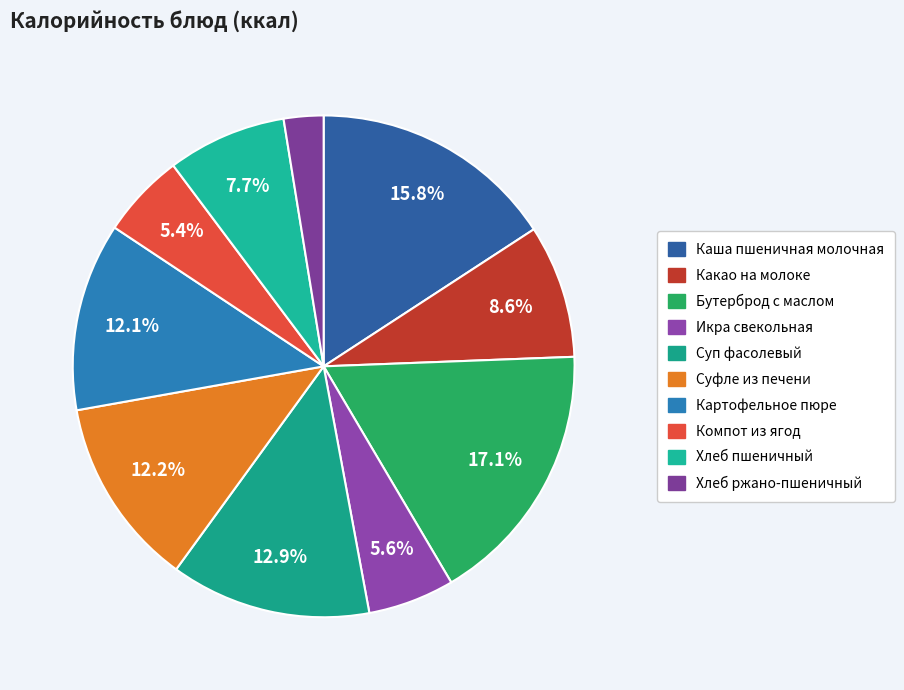

To the nearest percent, what is the combined percentage of Каша пшеничная молочная and Какао на молоке?

24%